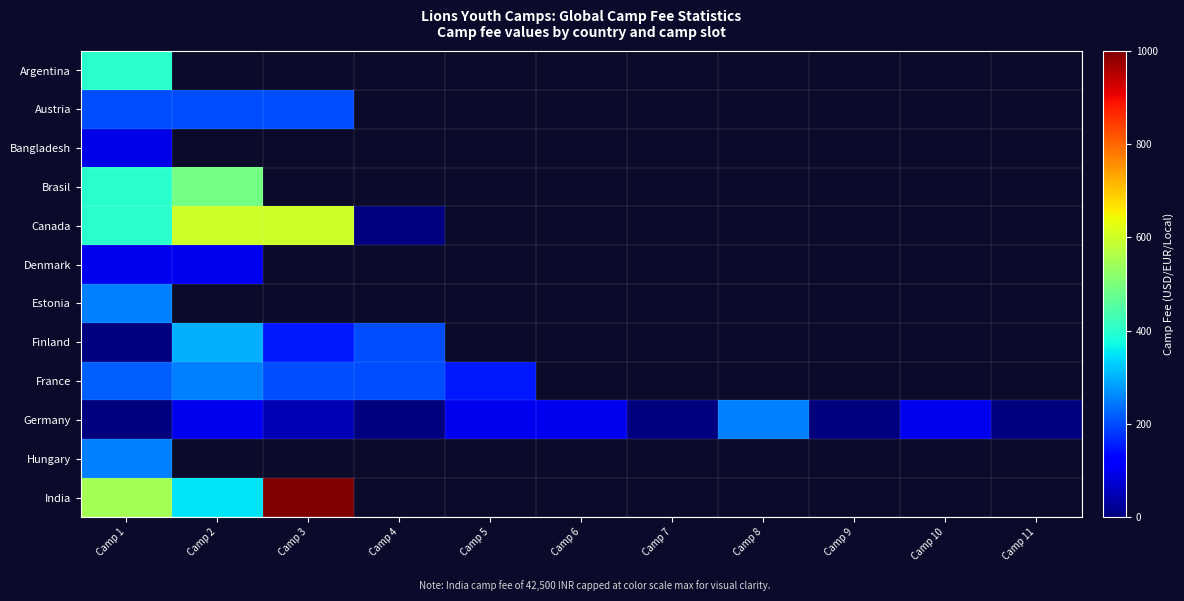

Is the value of Denmark at Camp 11 greater than the value of Brasil at Camp 3?

No